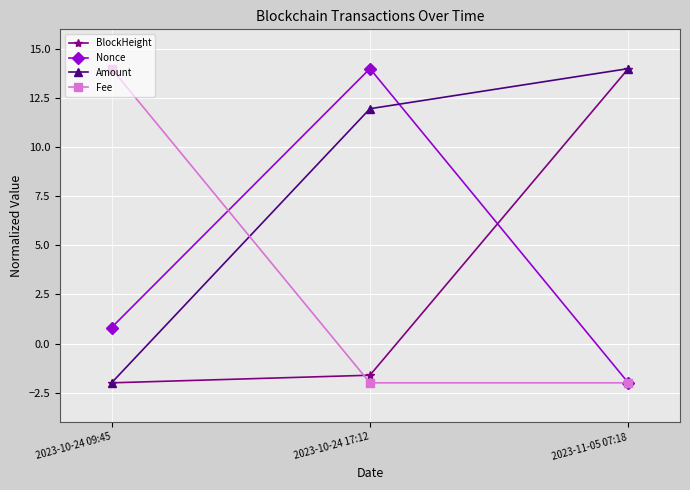

True or false: BlockHeight has a value of 24.9 at 2023-11-05 07:18.

False